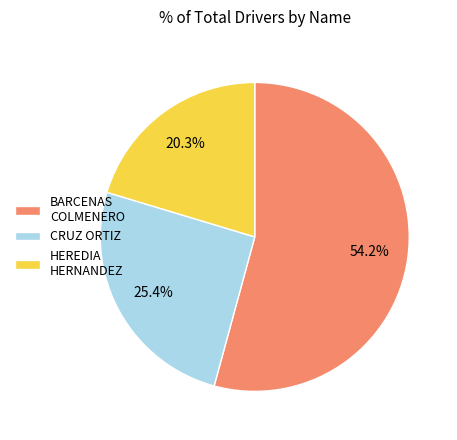

Count the number of slices in the pie.

3